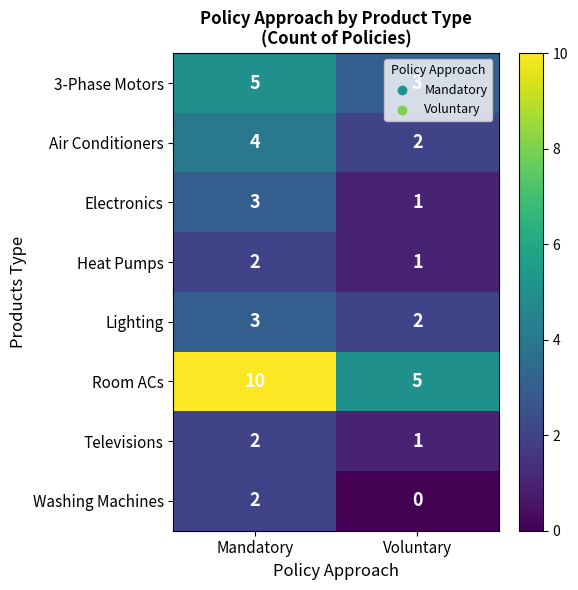

Between Mandatory and Voluntary, which series saw the biggest shift?

Room ACs